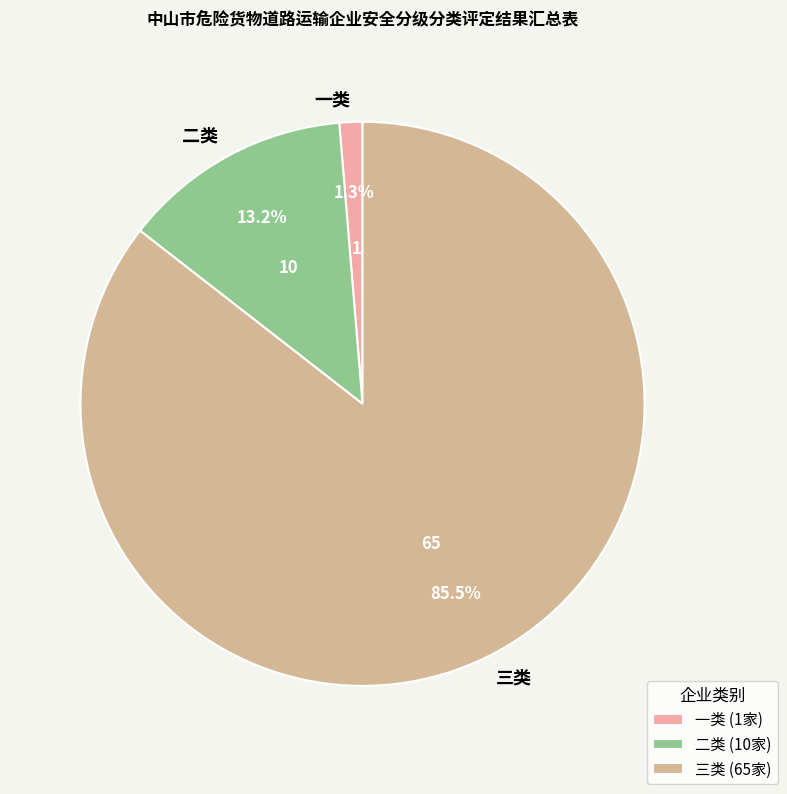

Between 三类 and 二类, which is larger?

三类